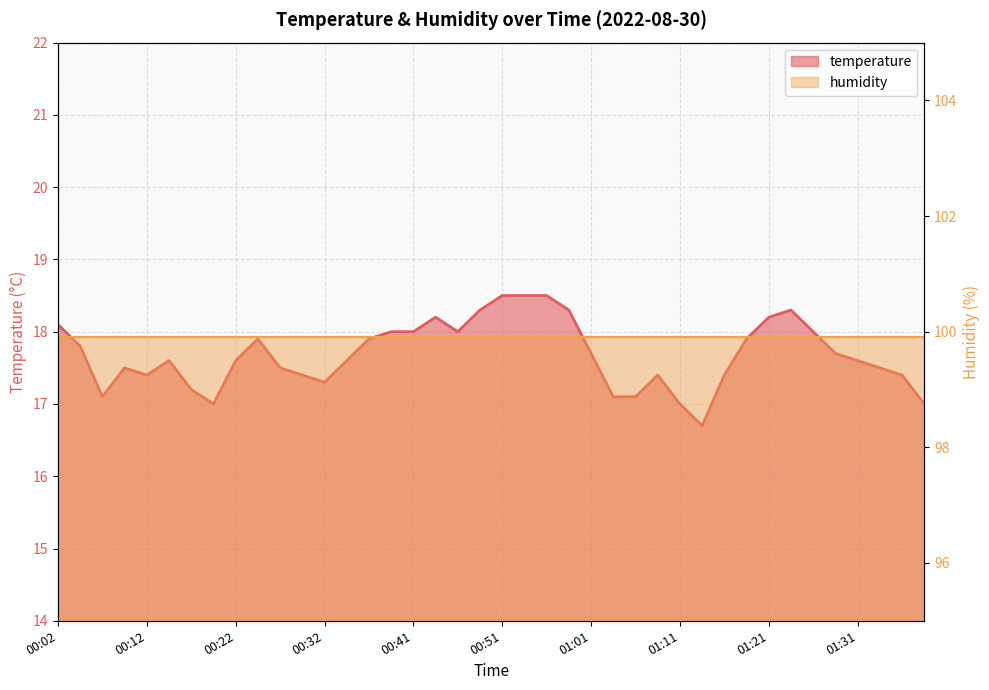

True or false: the data has more than 0 interior local peaks.

True